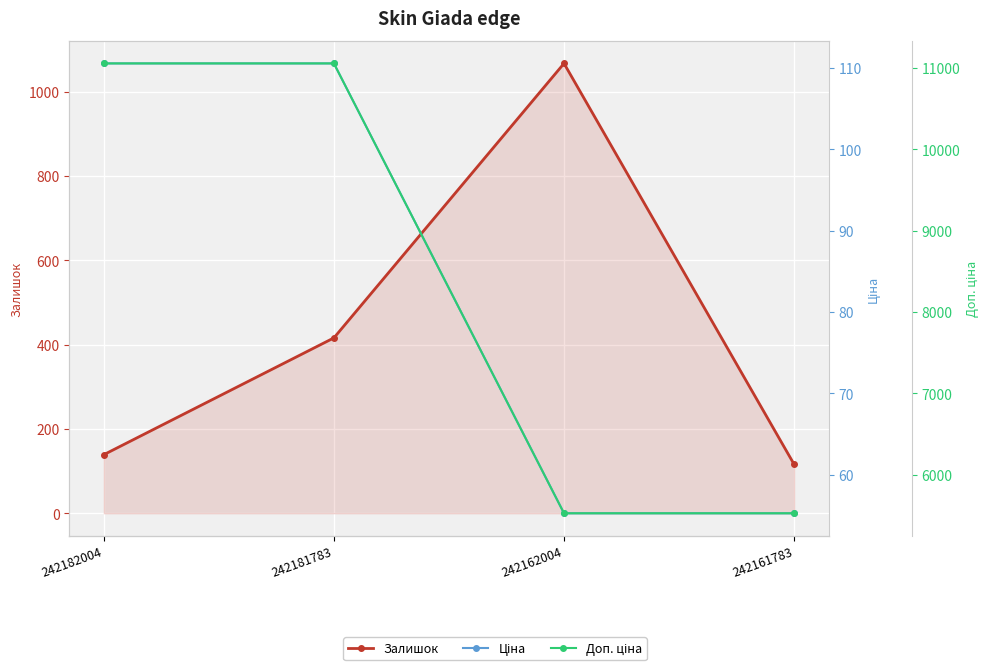

What is the difference between the Доп. ціна values at 242181783 and 242162004?

5527.0